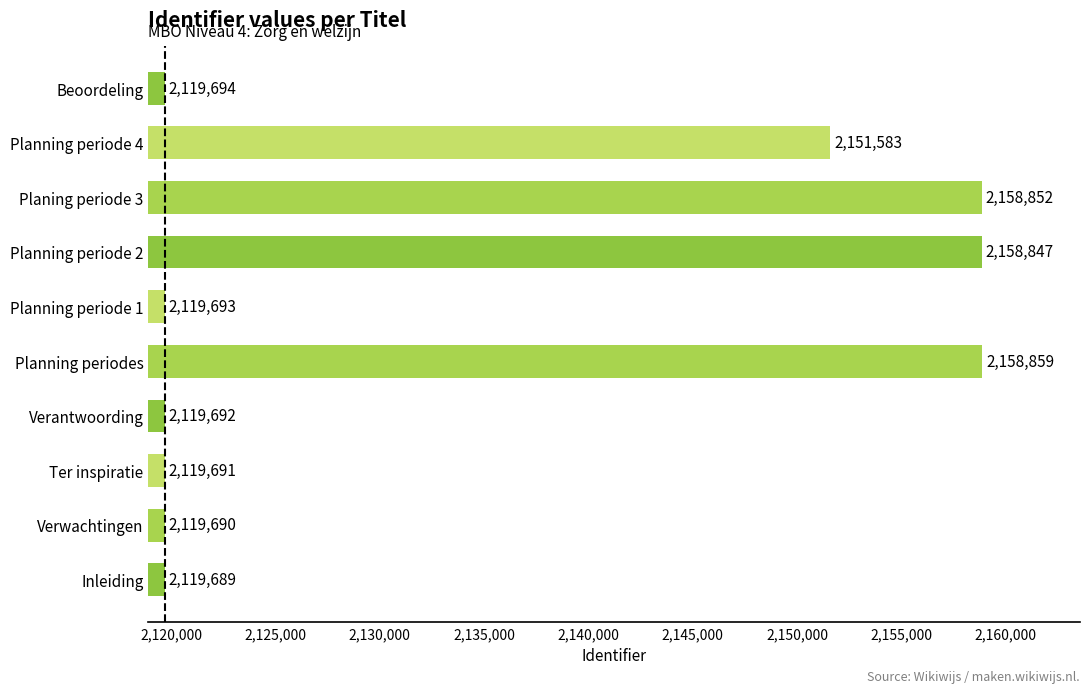

Reading bottom to top, transcribe all the data shown in this chart.

Inleiding=2119689	Verwachtingen=2119690	Ter inspiratie=2119691	Verantwoording=2119692	Planning periodes=2158859	Planning periode 1=2119693	Planning periode 2=2158847	Planing periode 3=2158852	Planning periode 4=2151583	Beoordeling=2119694